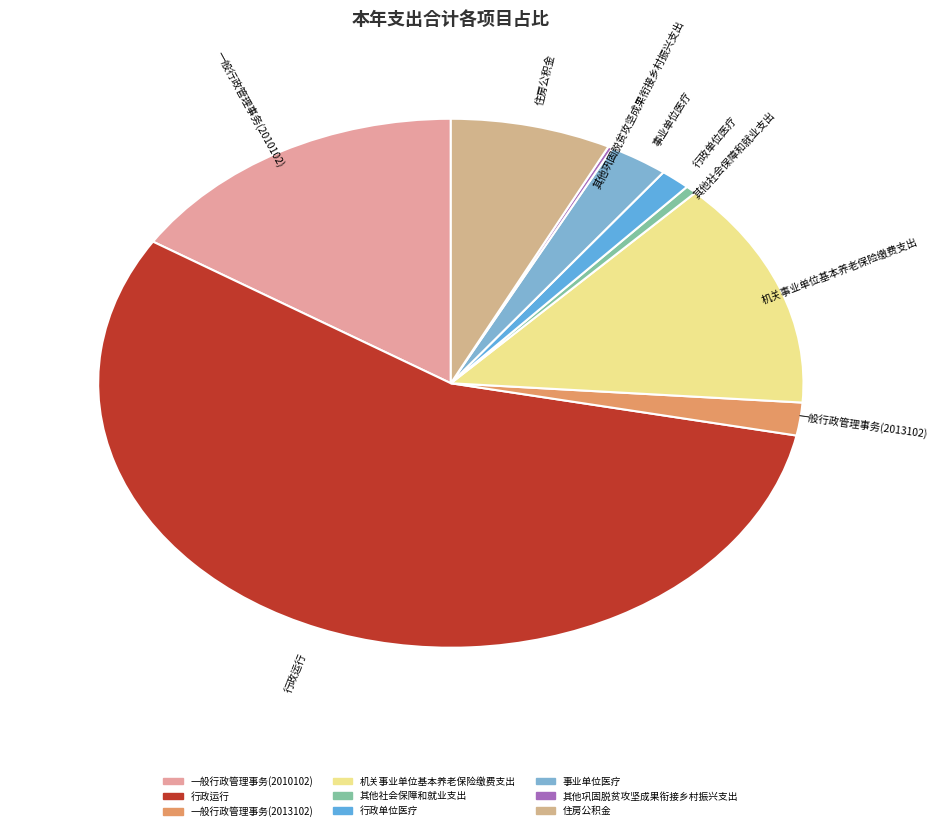

Which has a higher value, 行政单位医疗 or 机关事业单位基本养老保险缴费支出?

机关事业单位基本养老保险缴费支出